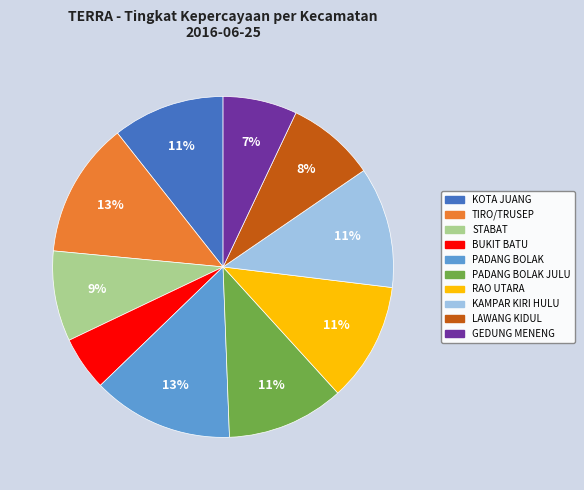

Is there any slice that represents more than half of the pie?

No